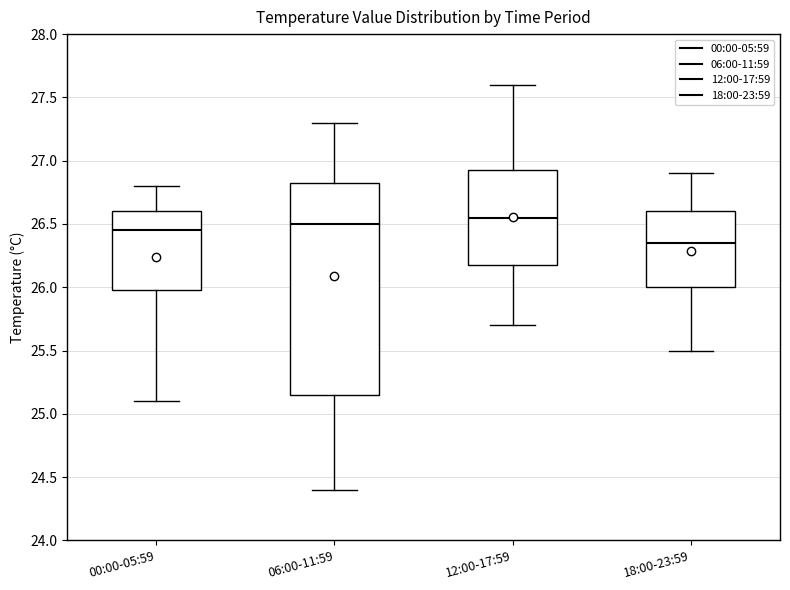

Which box is the tallest, from its lower edge to its upper edge?

06:00-11:59